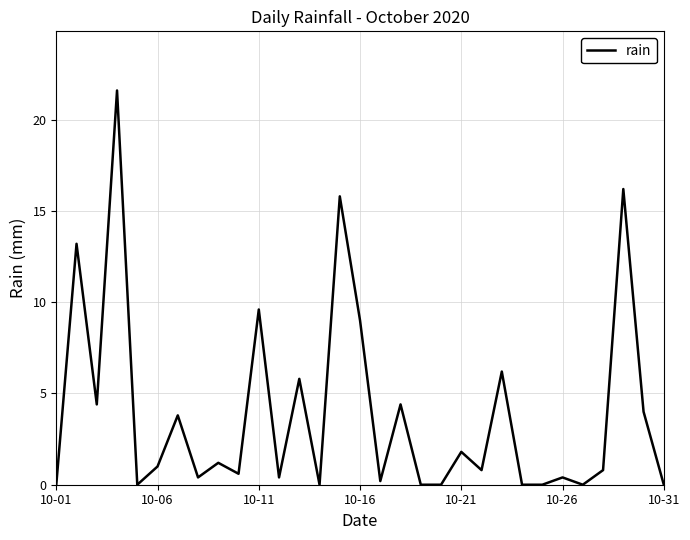

What is the difference between the maximum and second lowest values?

21.6